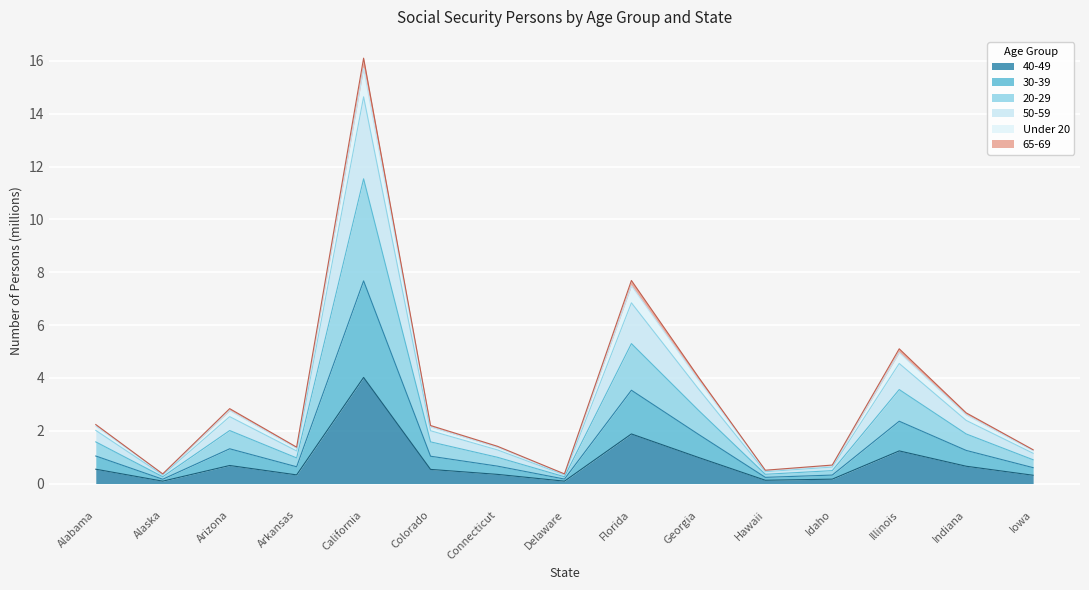

At which label does 40-49 reach its peak?

California